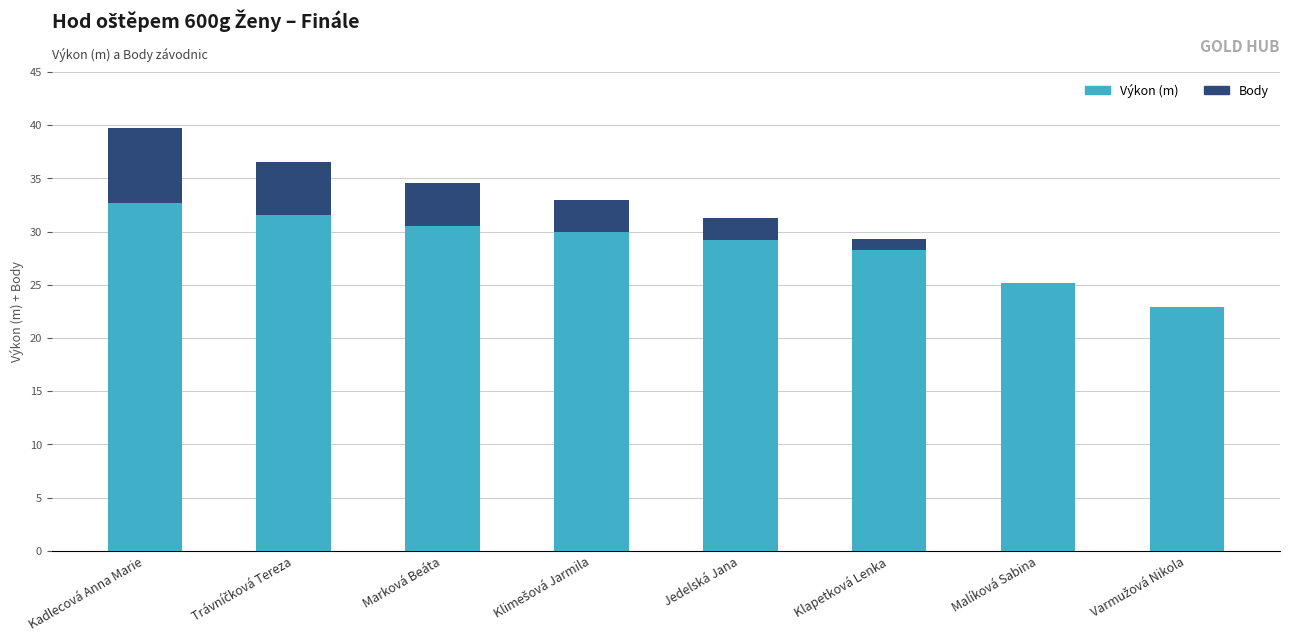

What are all the series names shown in the legend?

Výkon (m), Body